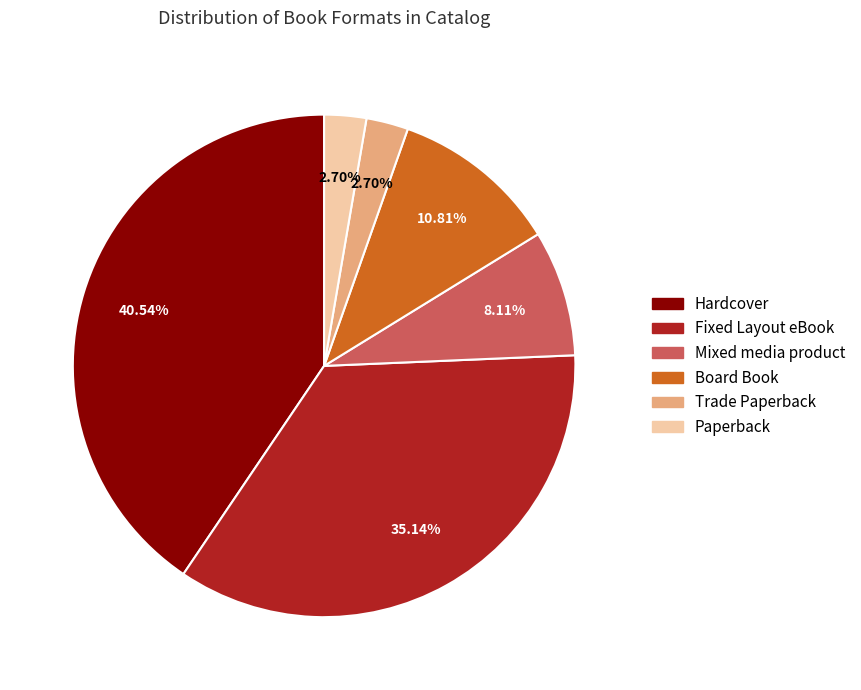

Which category has the biggest portion of the pie?

Hardcover